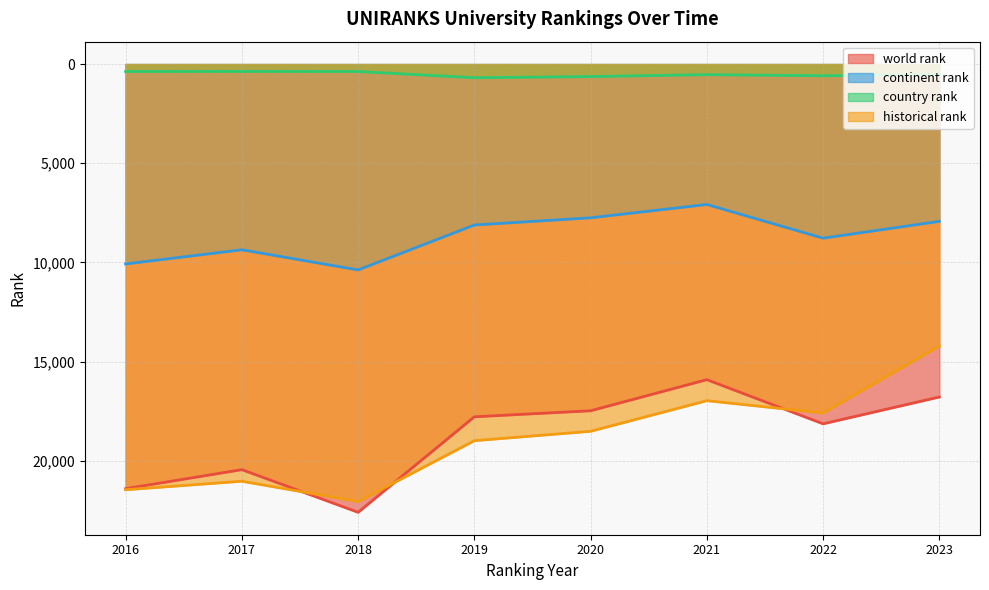

What are all the series names shown in the legend?

world rank, continent rank, country rank, historical rank